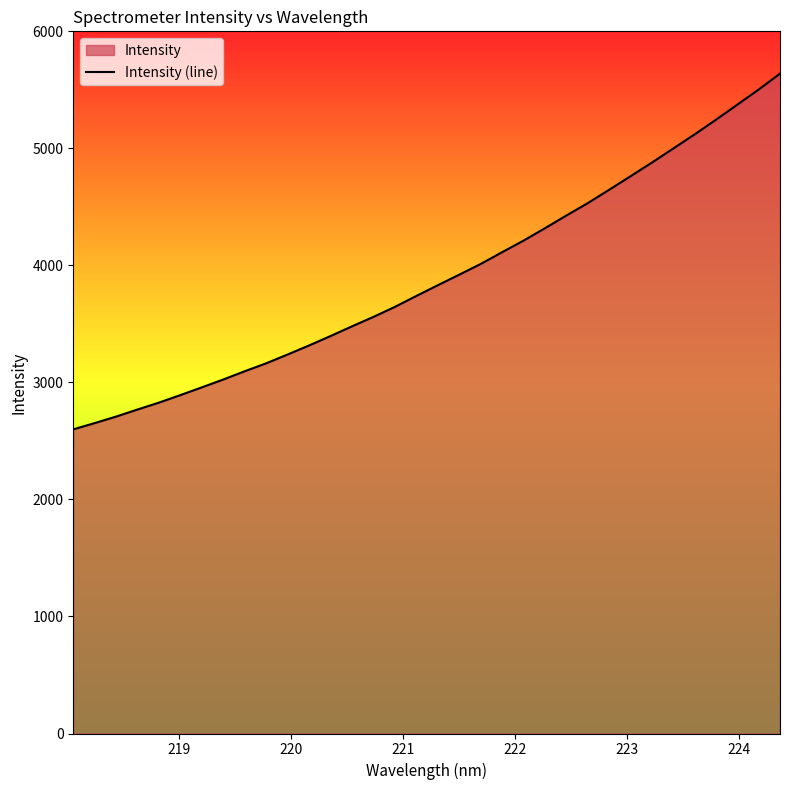

What is the greatest value displayed?

5638.2